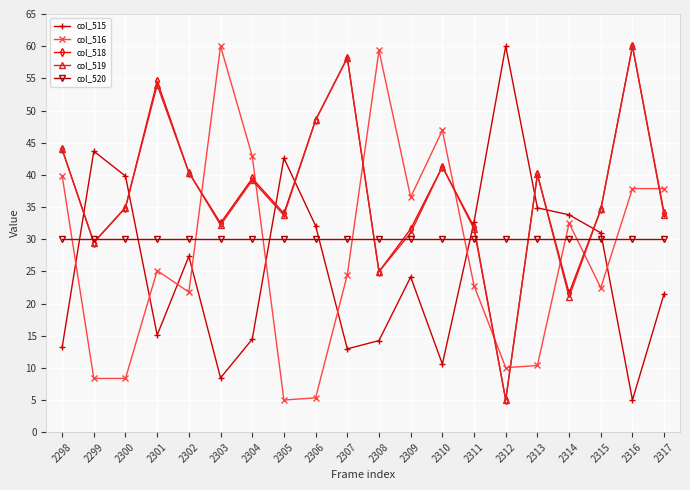

What is the difference between the highest and lowest values at 2309?

12.4